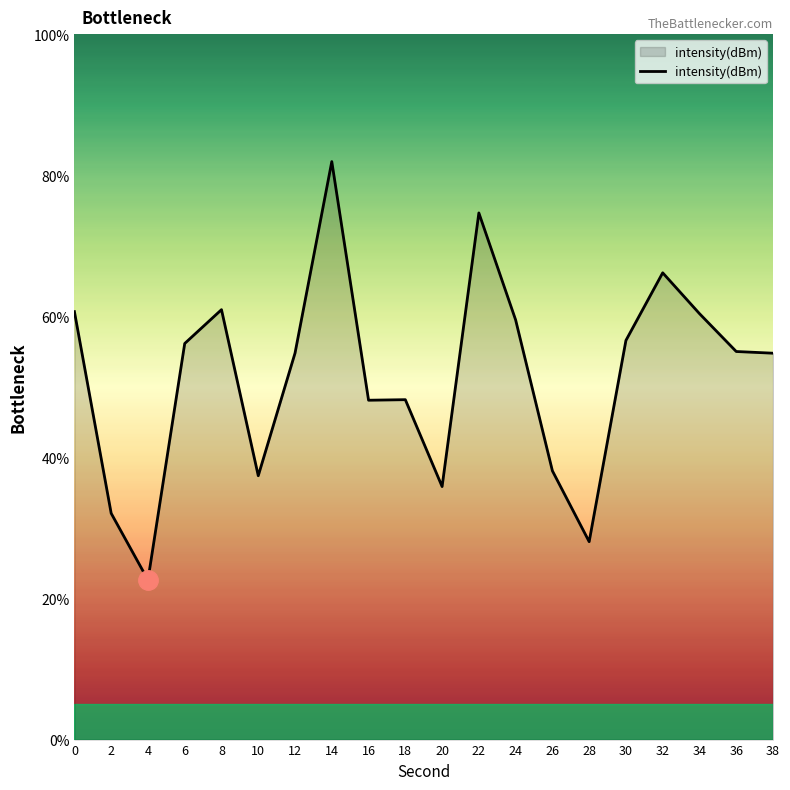

How many lines are shown in the chart?

1